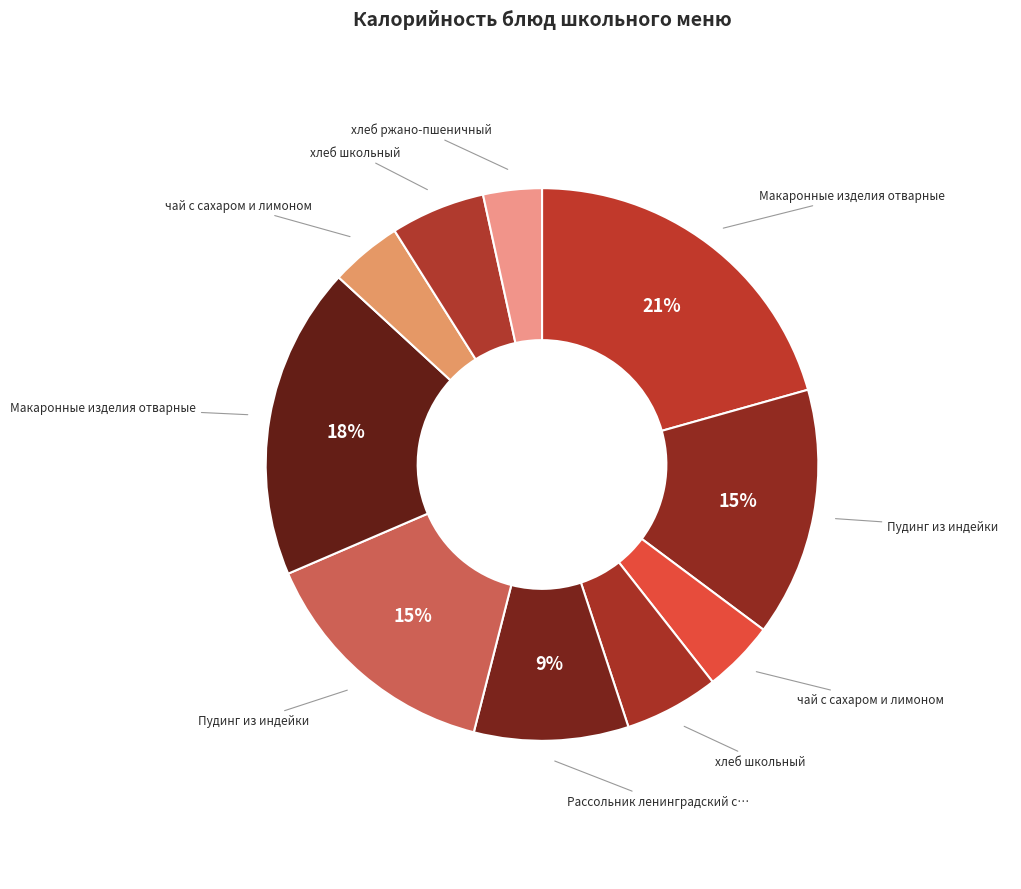

Does any single category account for the majority?

No